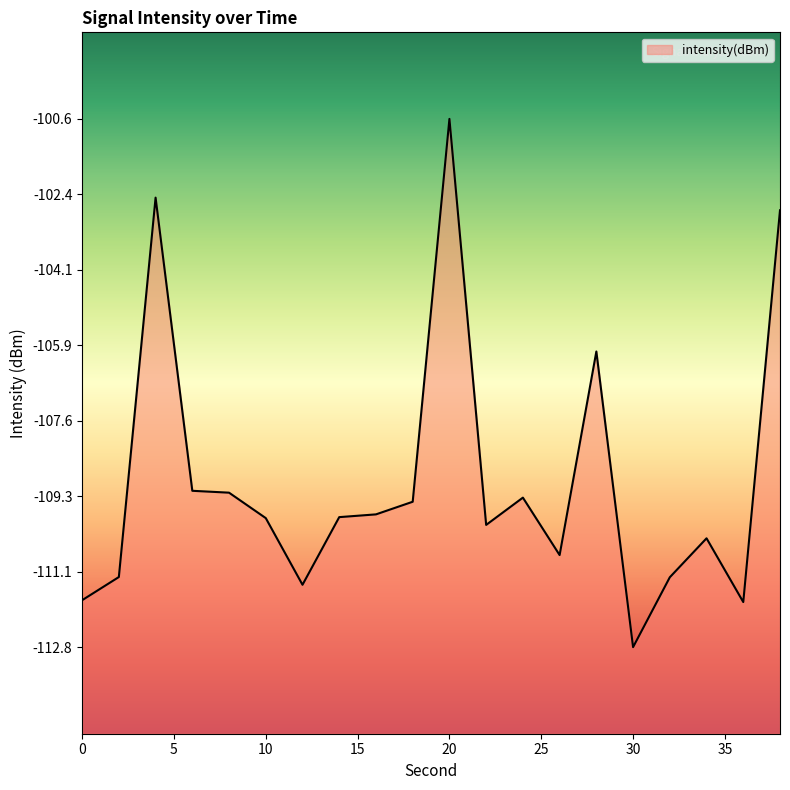

True or false: there are more than 2 points higher than both neighbors.

True